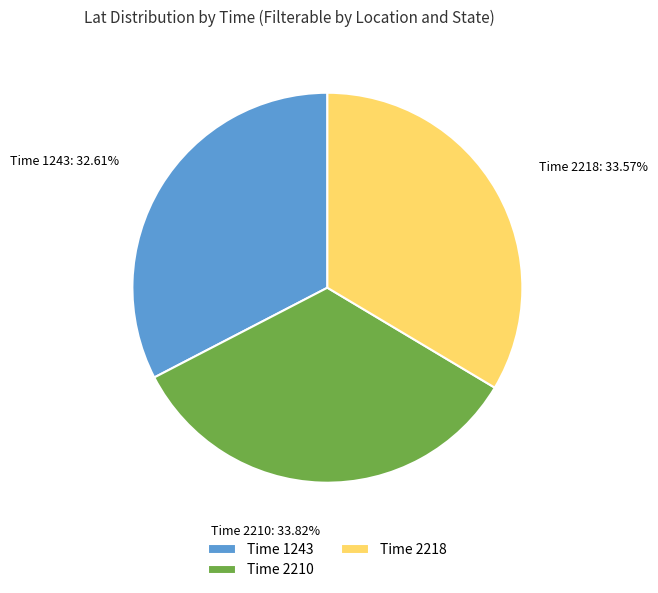

Is there any slice that represents more than half of the pie?

No